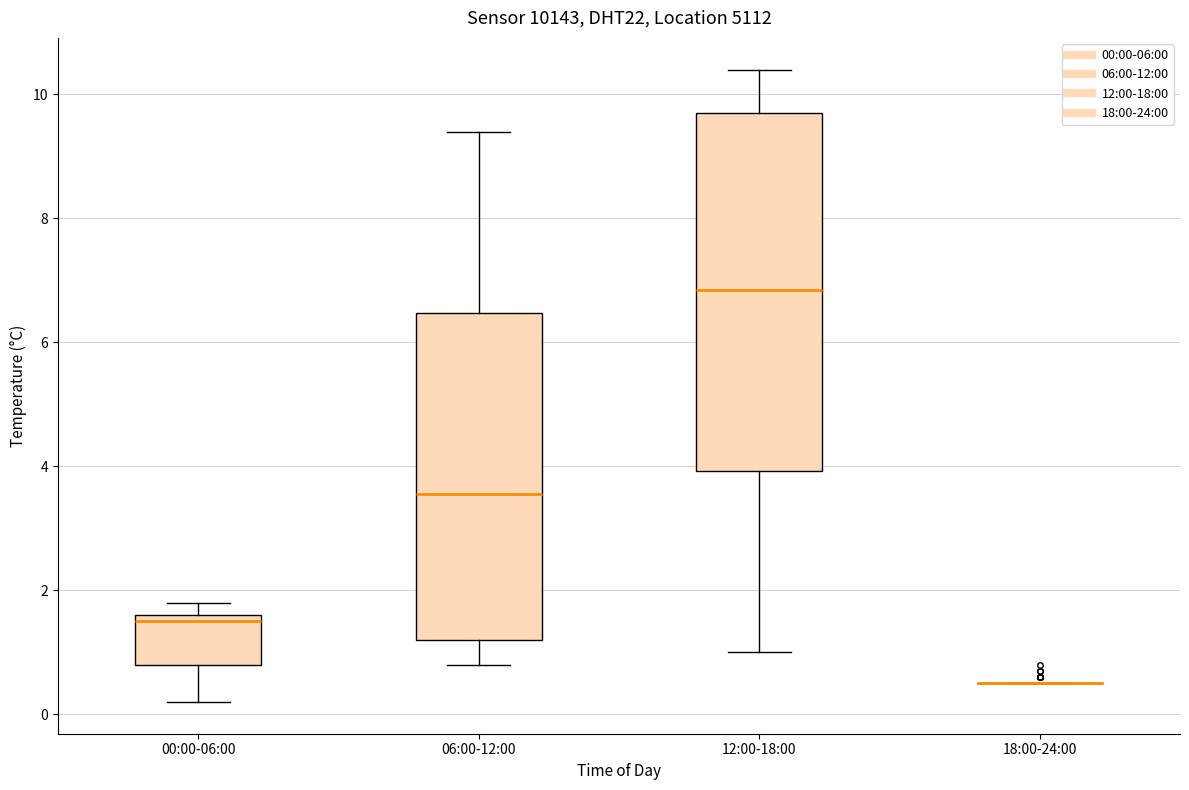

Reading left to right, transcribe this box plot: for each box, give where its median line is, the range the box spans, and where its two whiskers end, as read against the y-axis. The values are not printed on the chart, so give them approximately, as read against the axis.

00:00-06:00: median 1.6 (just below the box's upper edge), box 0.8 to 1.6, whiskers 0.2 to 1.8
06:00-12:00: median 3.6, box 1.2 to 6.4, whiskers 0.8 to 9.4
12:00-18:00: median 6.8, box 4.0 to 9.8, whiskers 1.0 to 10.4
18:00-24:00: box collapsed to a line at 0.6, whiskers 0.6 to 0.6